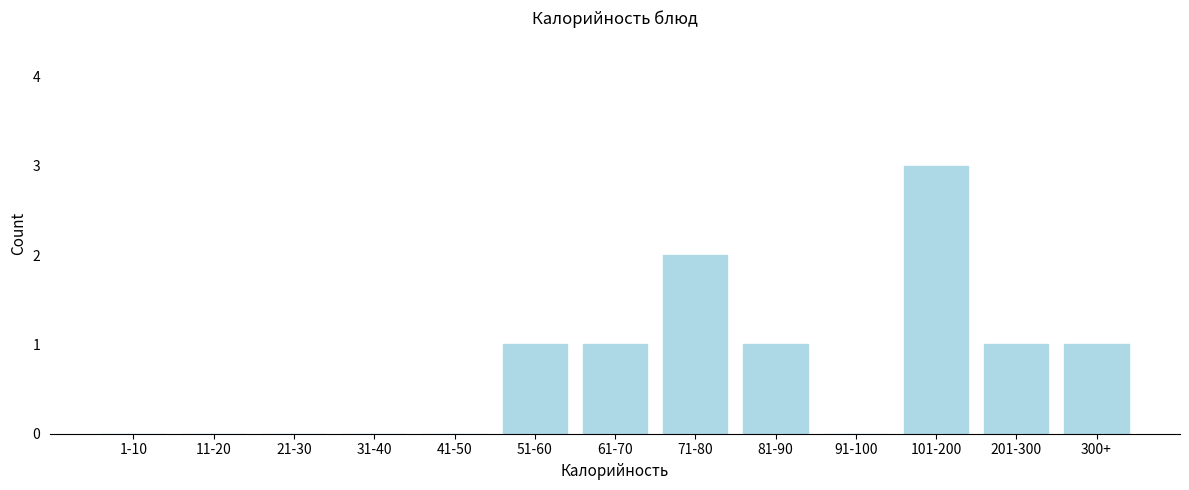

Reading right to left, transcribe all the data shown in this chart.

300+=1	201-300=1	101-200=3	91-100=0	81-90=1	71-80=2	61-70=1	51-60=1	41-50=0	31-40=0	21-30=0	11-20=0	1-10=0